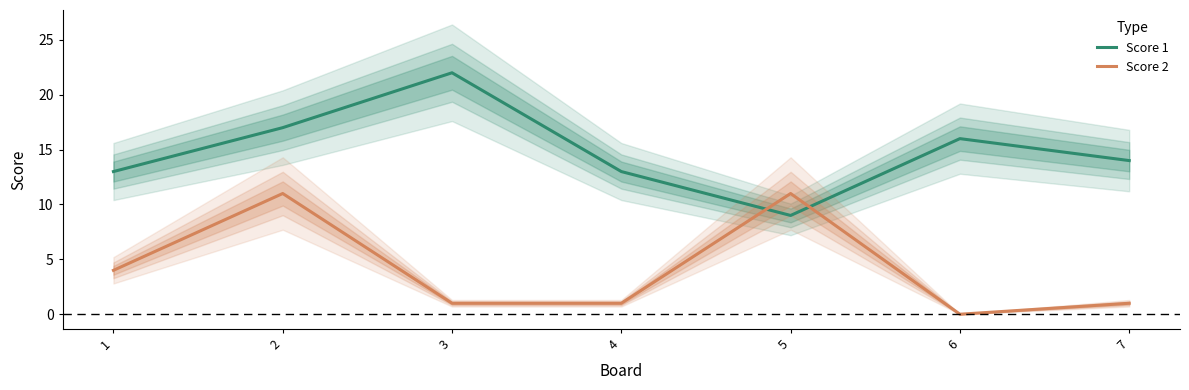

What is the sum of the Score 1 values at 5 and 2?

26